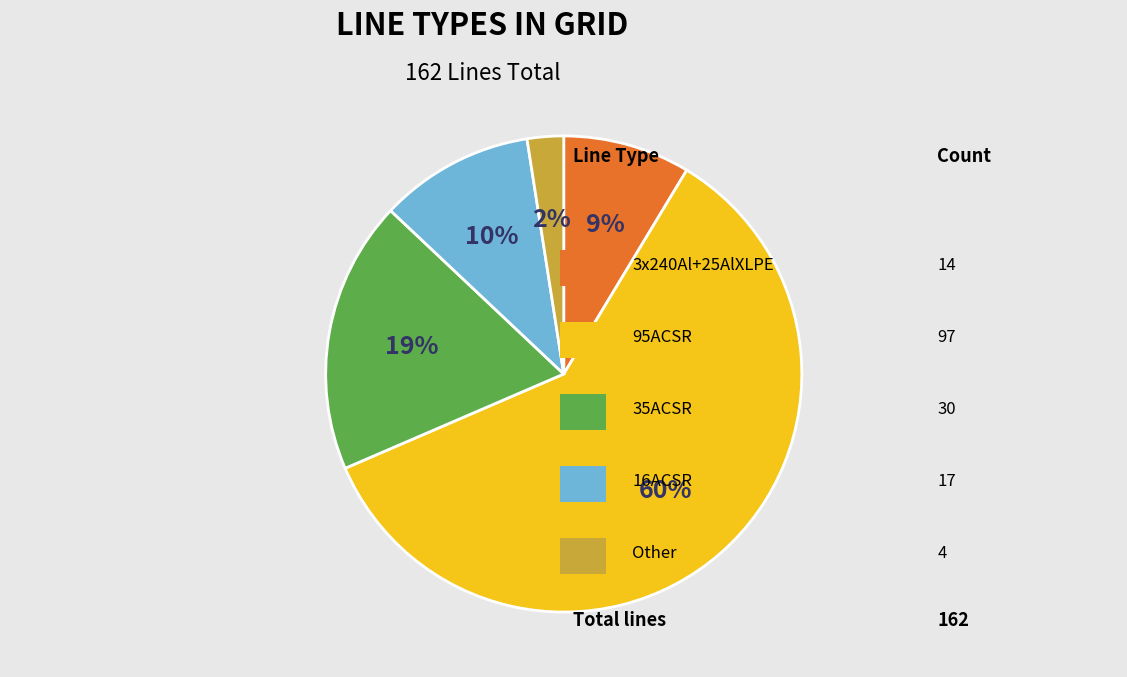

To the nearest percent, what is the average slice percentage?

20%